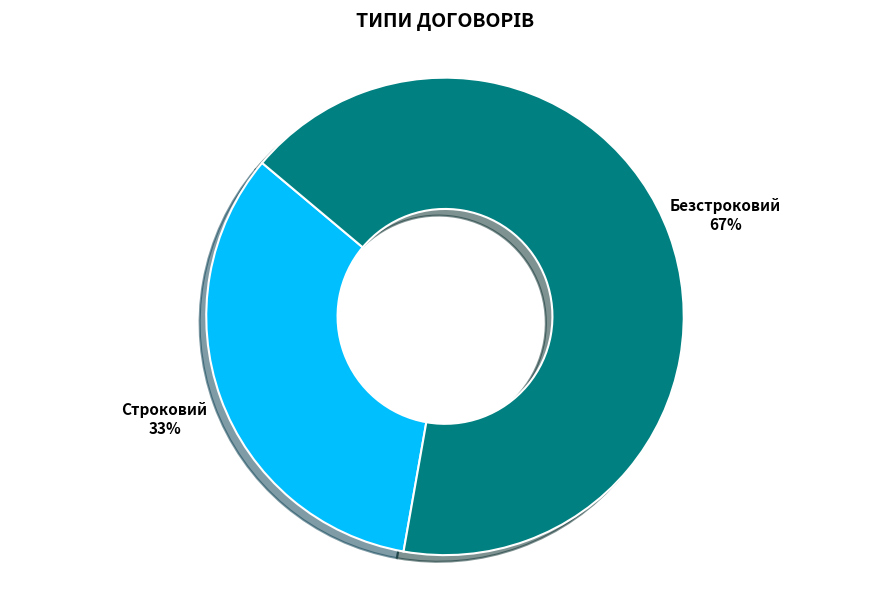

Does any single category account for the majority?

Yes